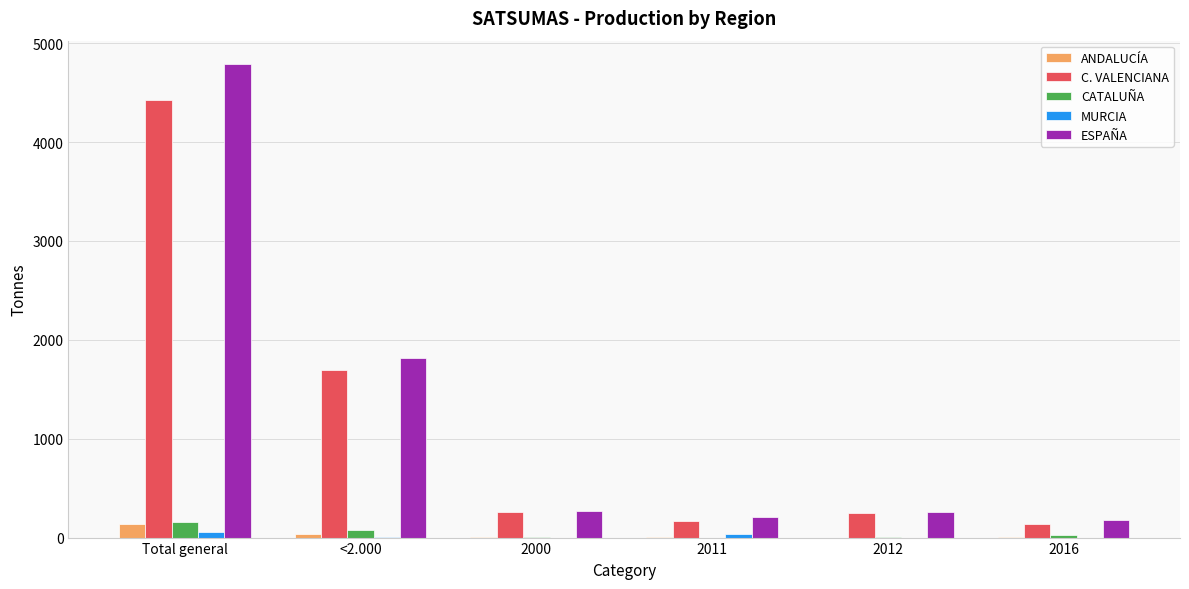

What are all the series names shown in the legend?

ANDALUCÍA, C. VALENCIANA, CATALUÑA, MURCIA, ESPAÑA